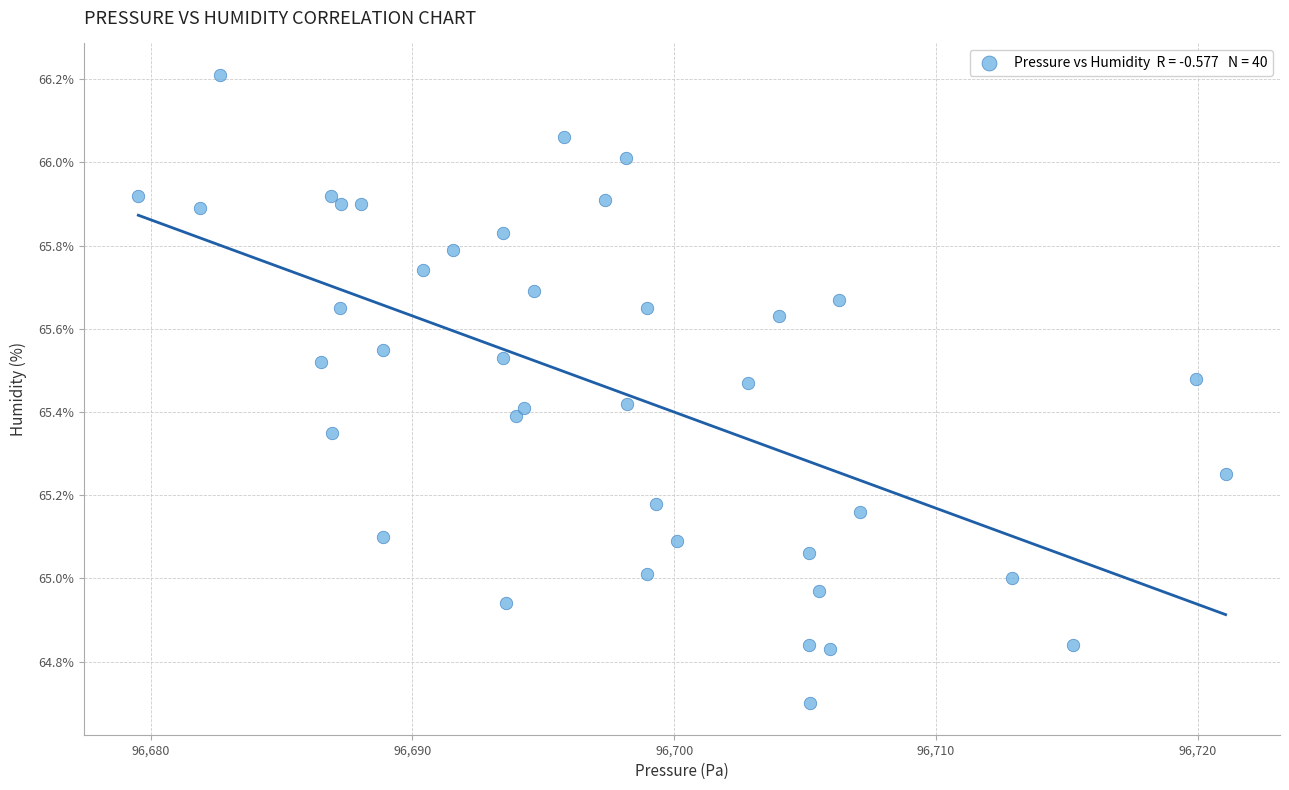

What is the range of Y values (max minus min)?

1.5